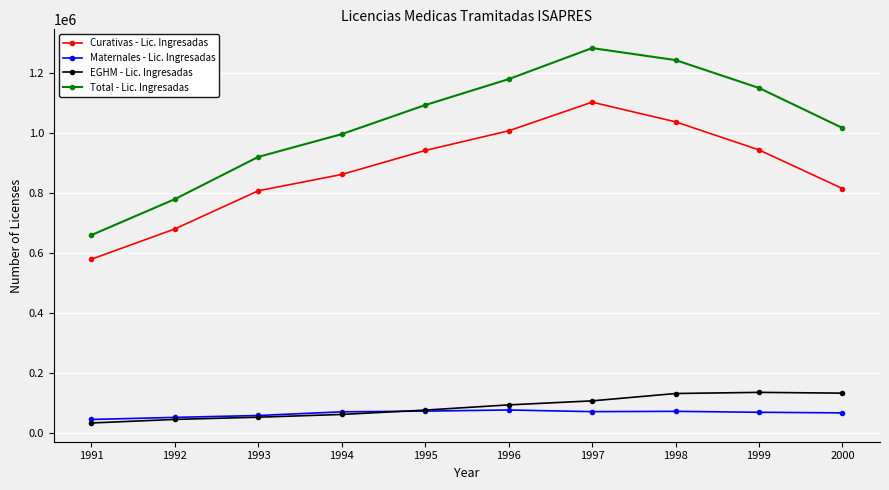

Rank the series at 1999 from highest to lowest value.

Total - Lic. Ingresadas, Curativas - Lic. Ingresadas, EGHM - Lic. Ingresadas, Maternales - Lic. Ingresadas